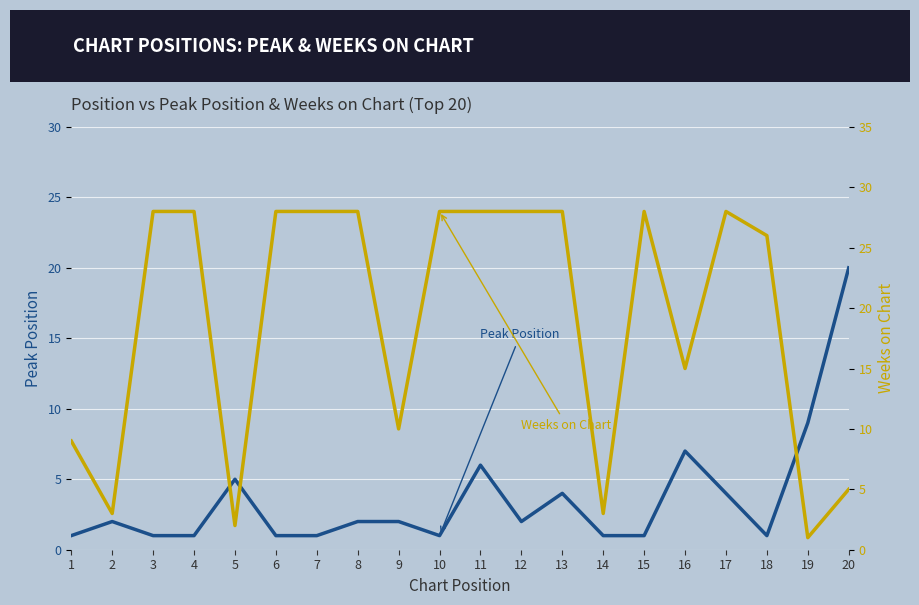

Reading left to right, extract all data points from this chart.

Peak Position: 1=1	2=2	3=1	4=1	5=5	6=1	7=1	8=2	9=2	10=1	11=6	12=2	13=4	14=1	15=1	16=7	17=4	18=1	19=9	20=20
Weeks on Chart: 1=9	2=3	3=28	4=28	5=2	6=28	7=28	8=28	9=10	10=28	11=28	12=28	13=28	14=3	15=28	16=15	17=28	18=26	19=1	20=5